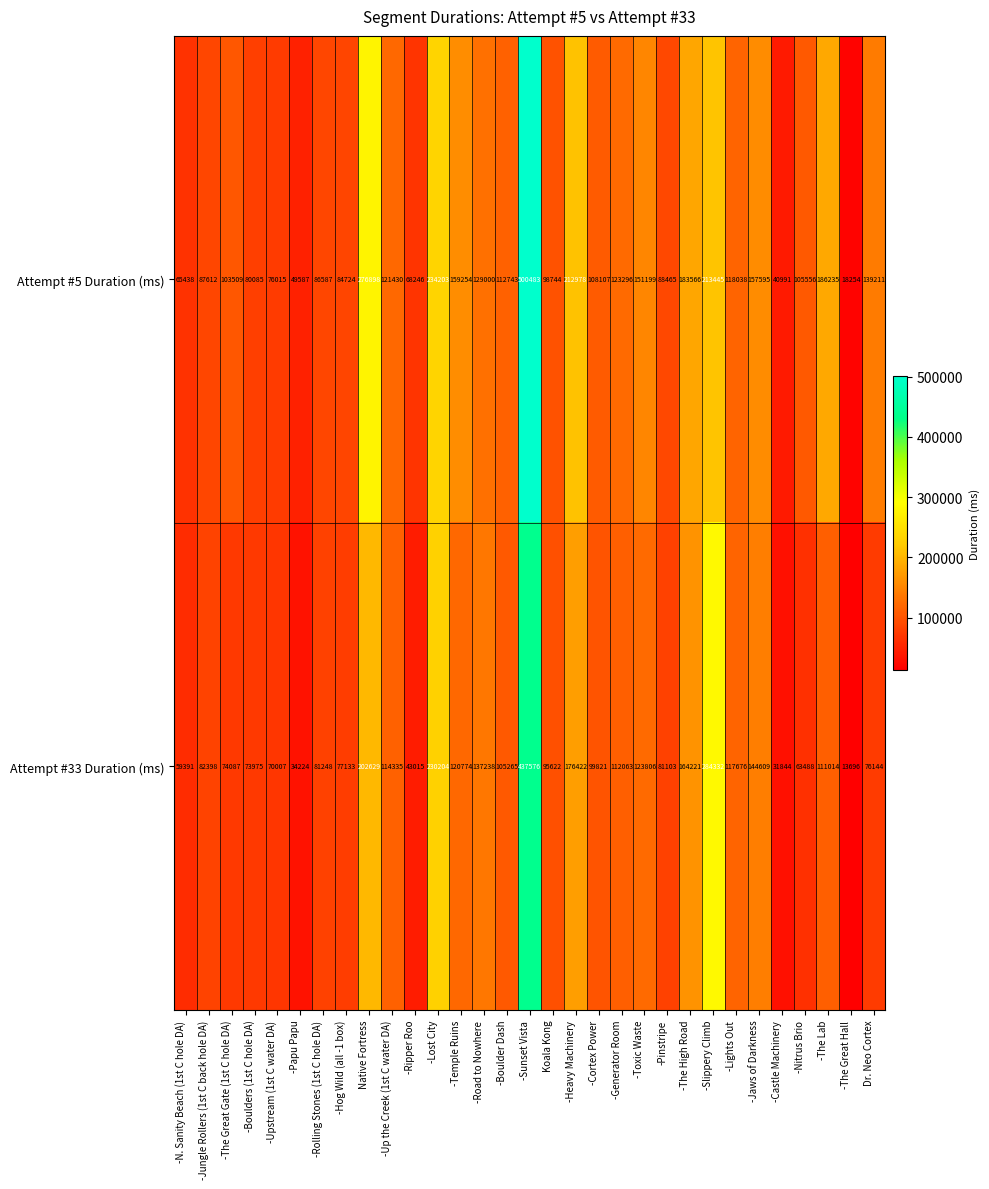

What value does the Attempt #33 Duration (ms) series have at -Temple Ruins, to the nearest 100?

120800